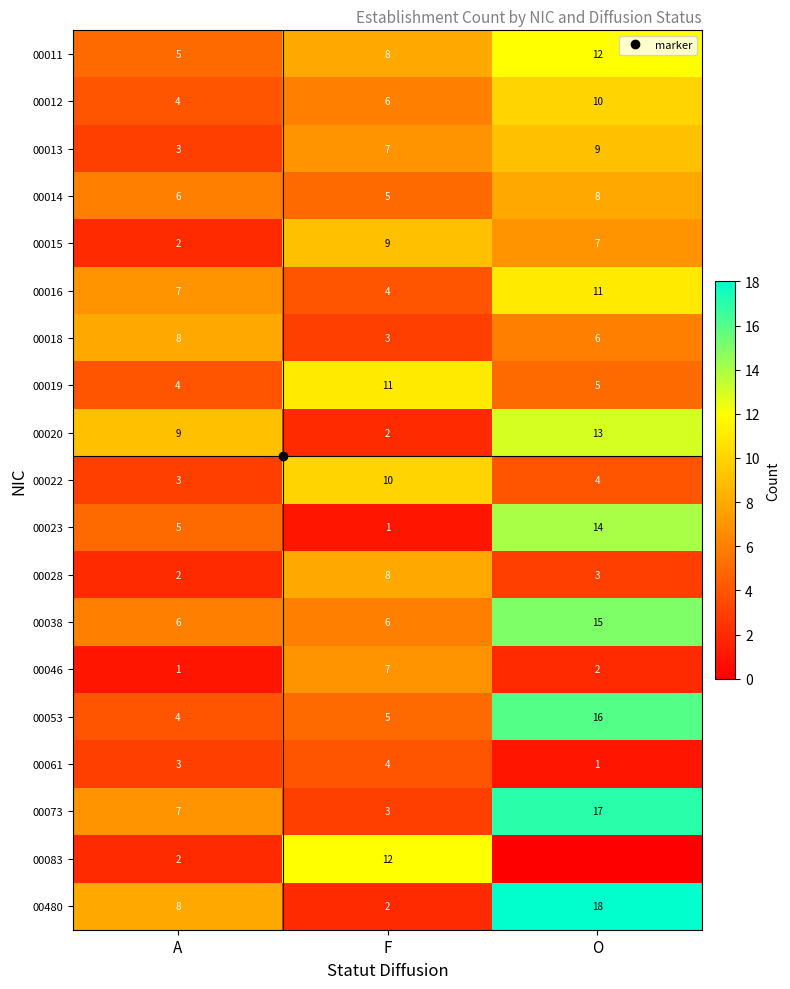

Rank the categories by 00046 value from highest to lowest.

F, O, A